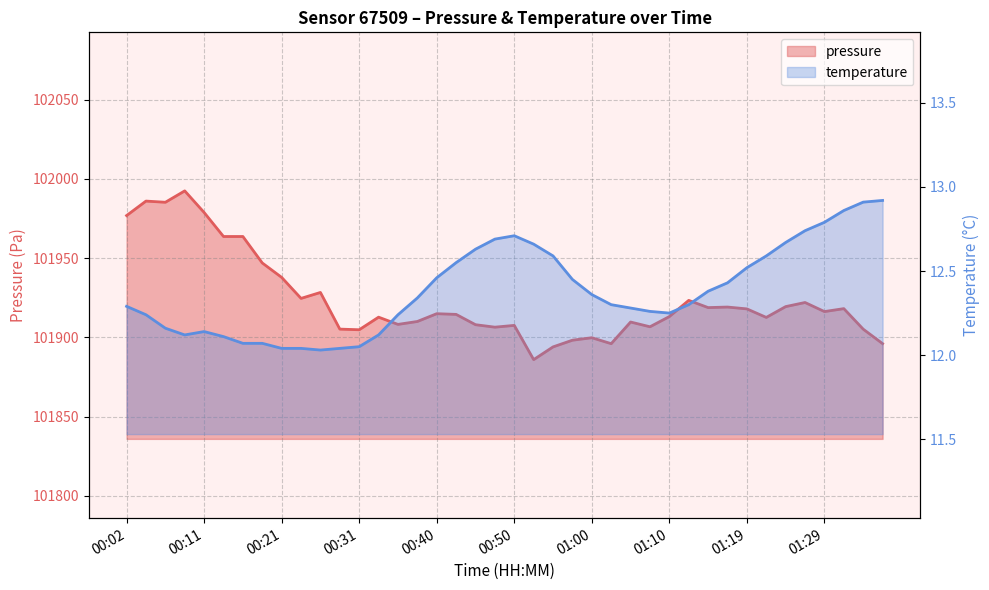

How many lines are shown in the chart?

2